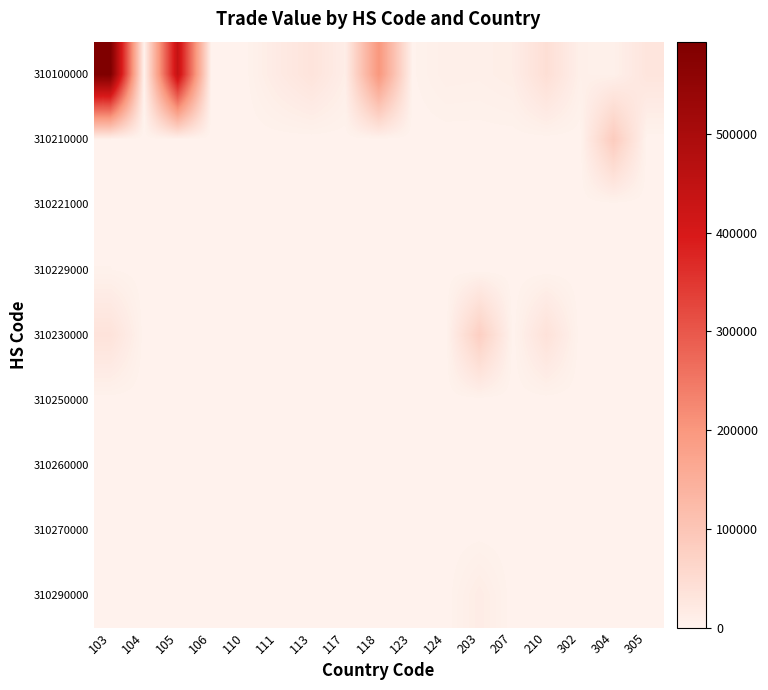

Which series has the widest spread of values?

310100000